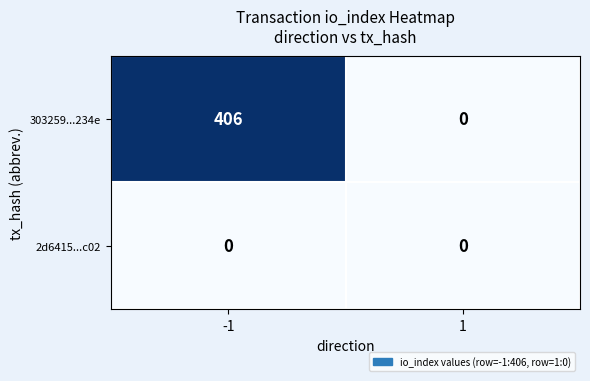

At how many categories does at least one series exceed 326?

1